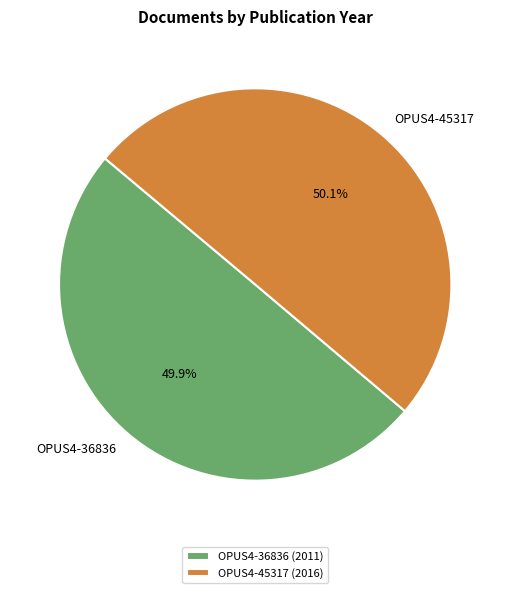

How many slices are in this pie chart?

2